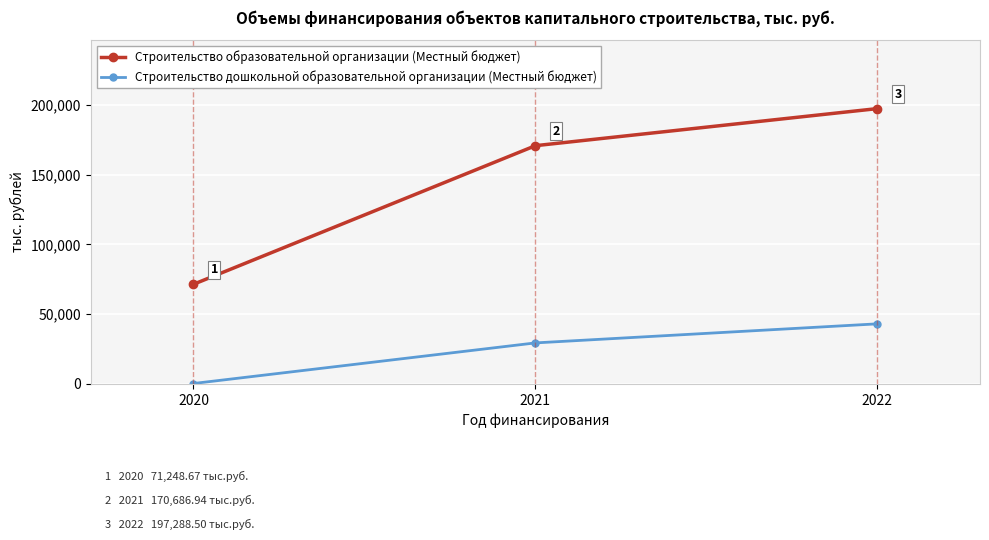

What is the difference between the maximum and second lowest values in the Строительство дошкольной образовательной организации (Местный бюджет) series?

13677.7